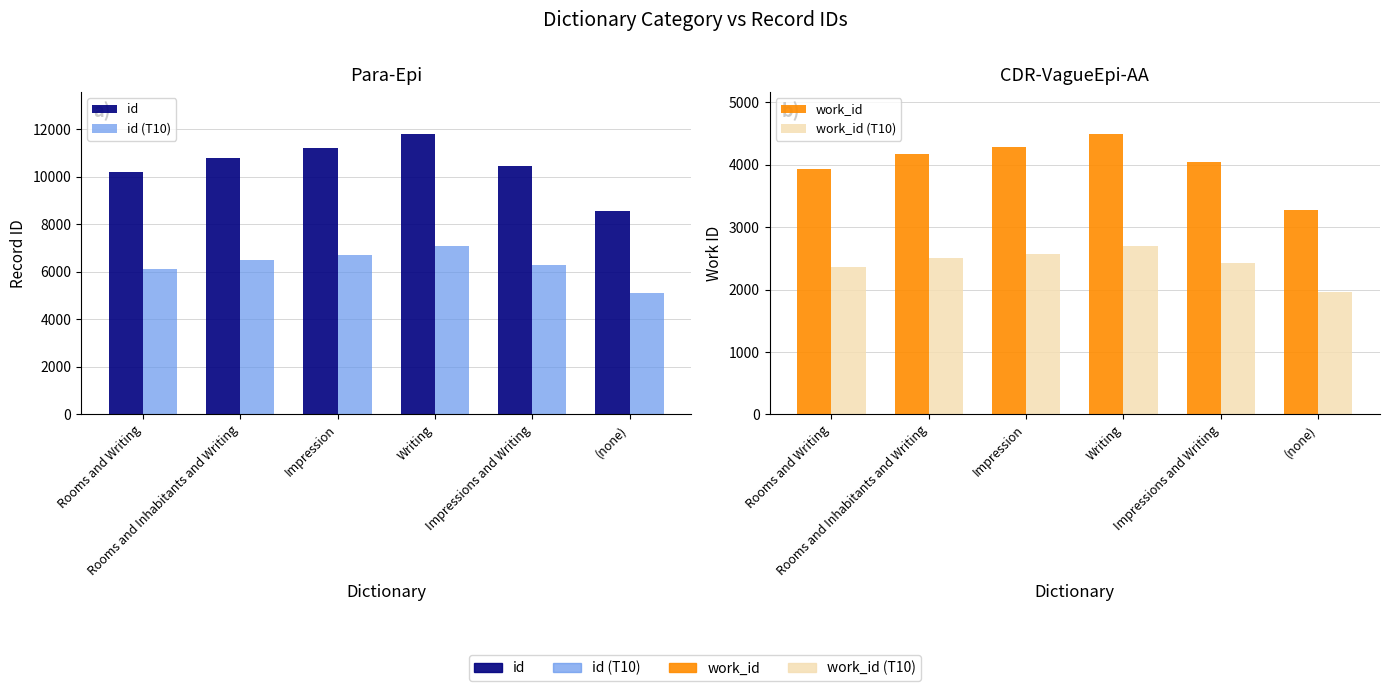

Which series has the widest spread of values?

id